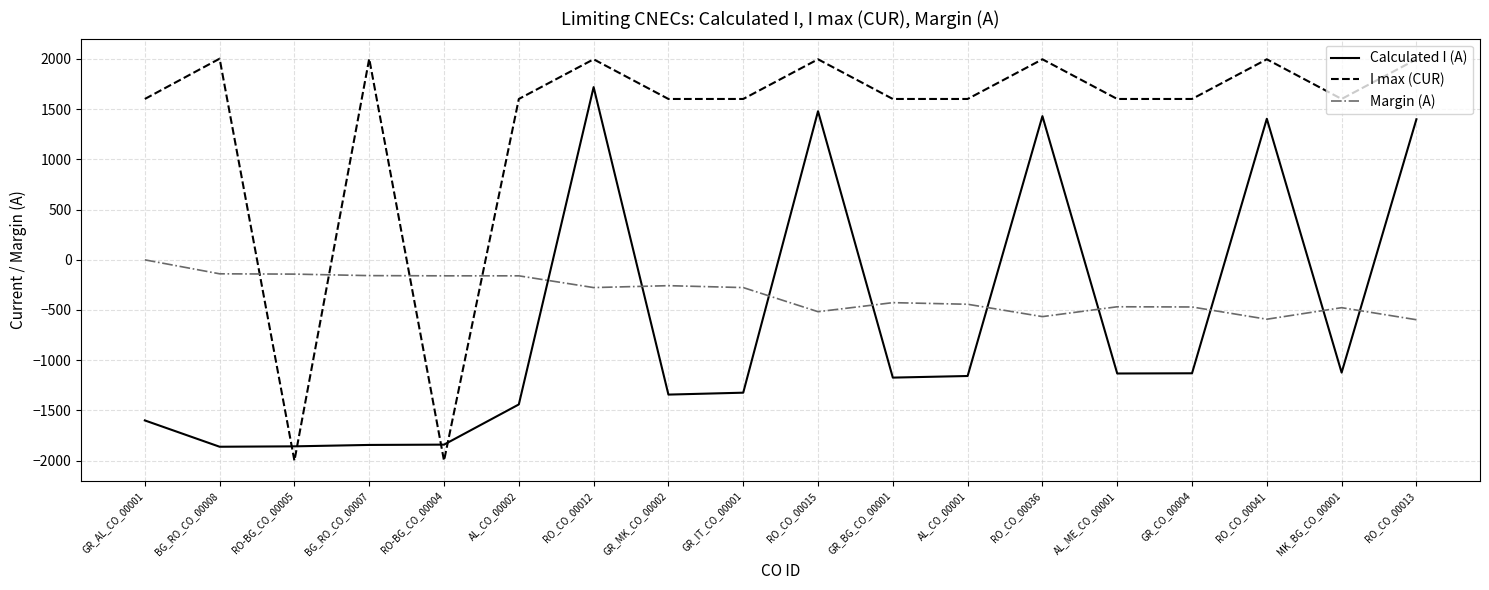

How many values in the Margin (A) series are below -277?

9